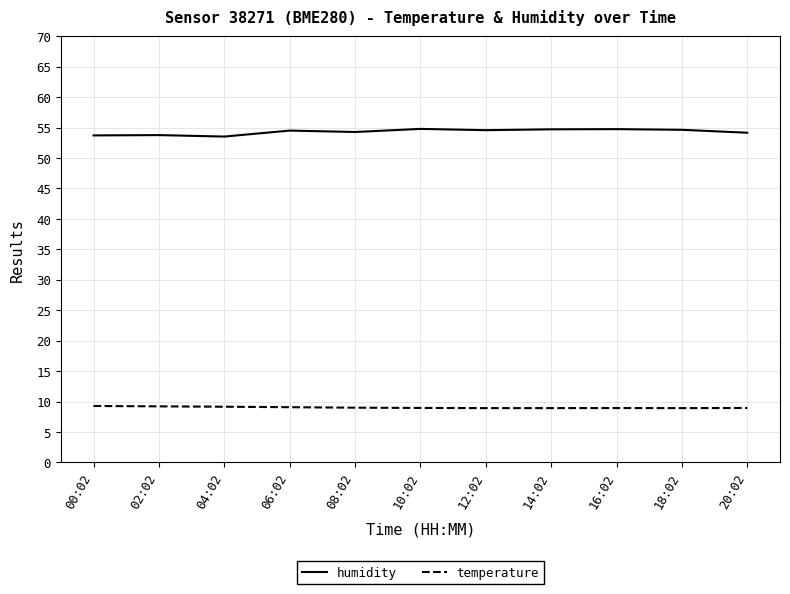

What position from the right is 06:02?

8